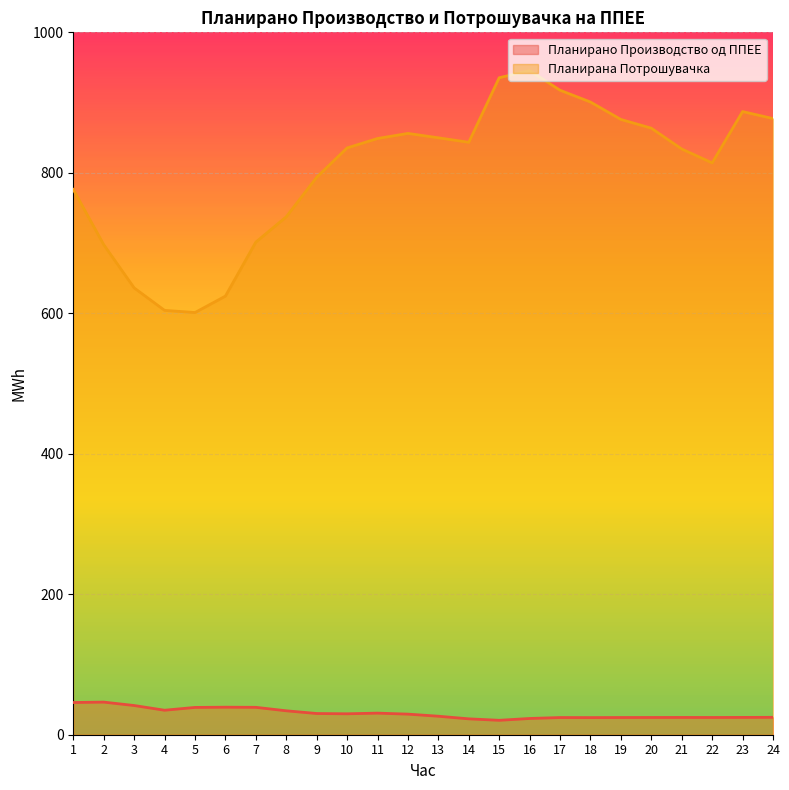

What is the difference between the second highest and minimum values in the Планирано Производство од ППЕЕ series?

25.3